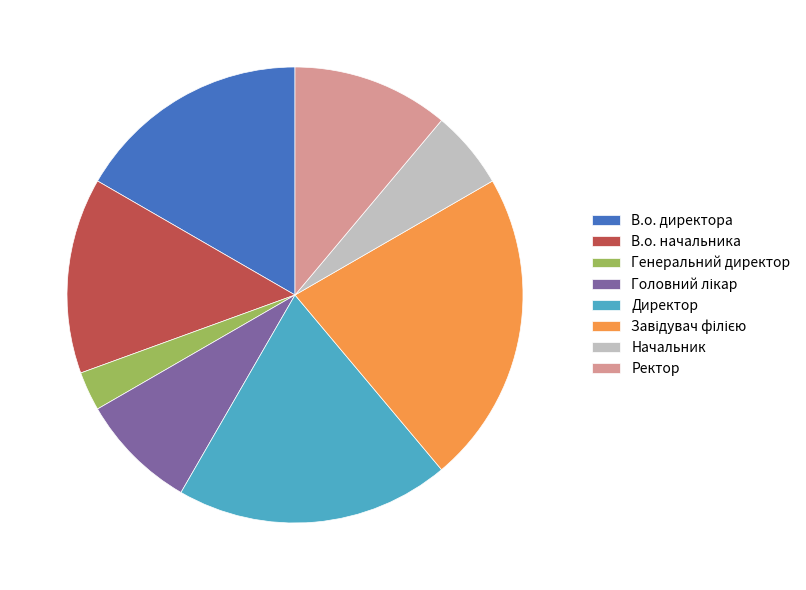

The Генеральний директор slice represents 3% of the pie. True or false?

True